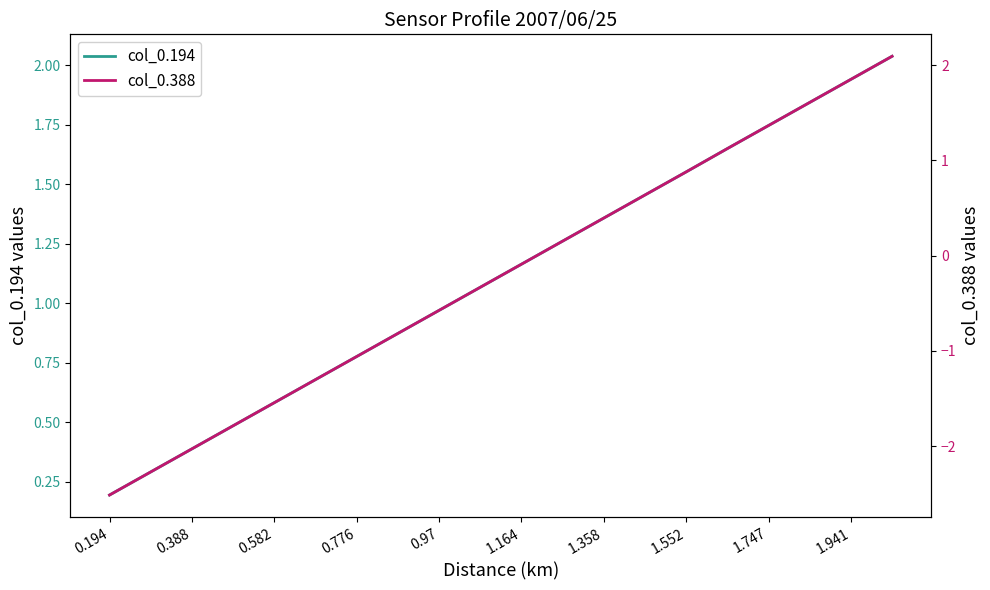

Is this an area chart (filled region under the line)?

No